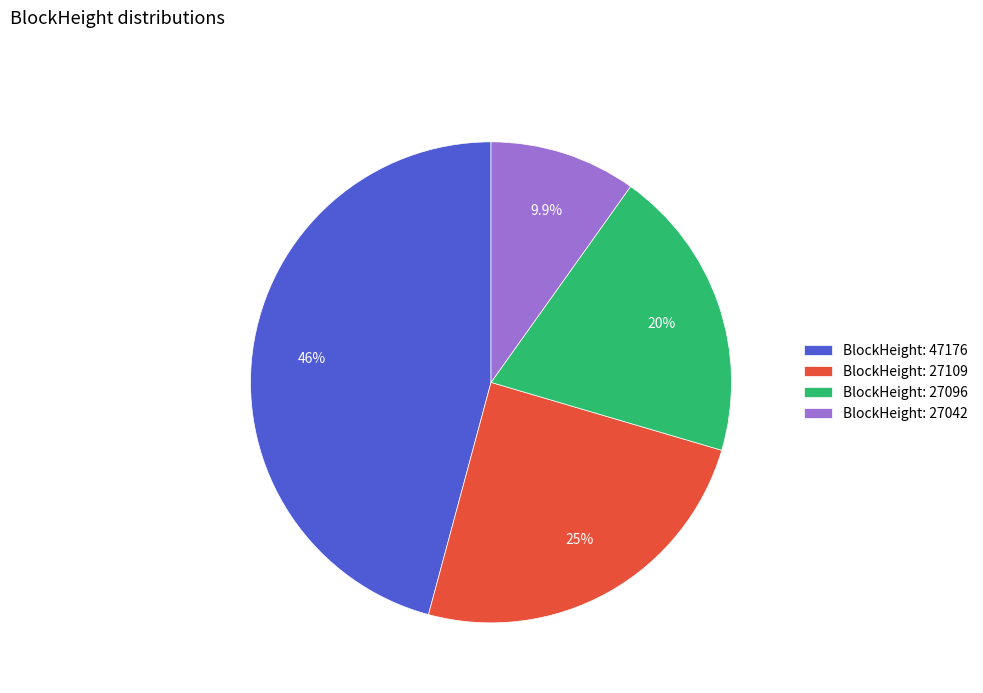

What is the ratio of the value at BlockHeight: 27109 to the value at BlockHeight: 47176?

0.5